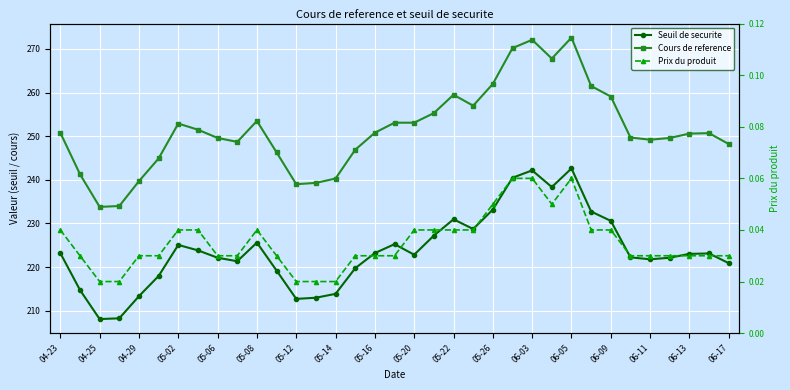

Is it true that Seuil de securite equals 86.5 at 33?

False